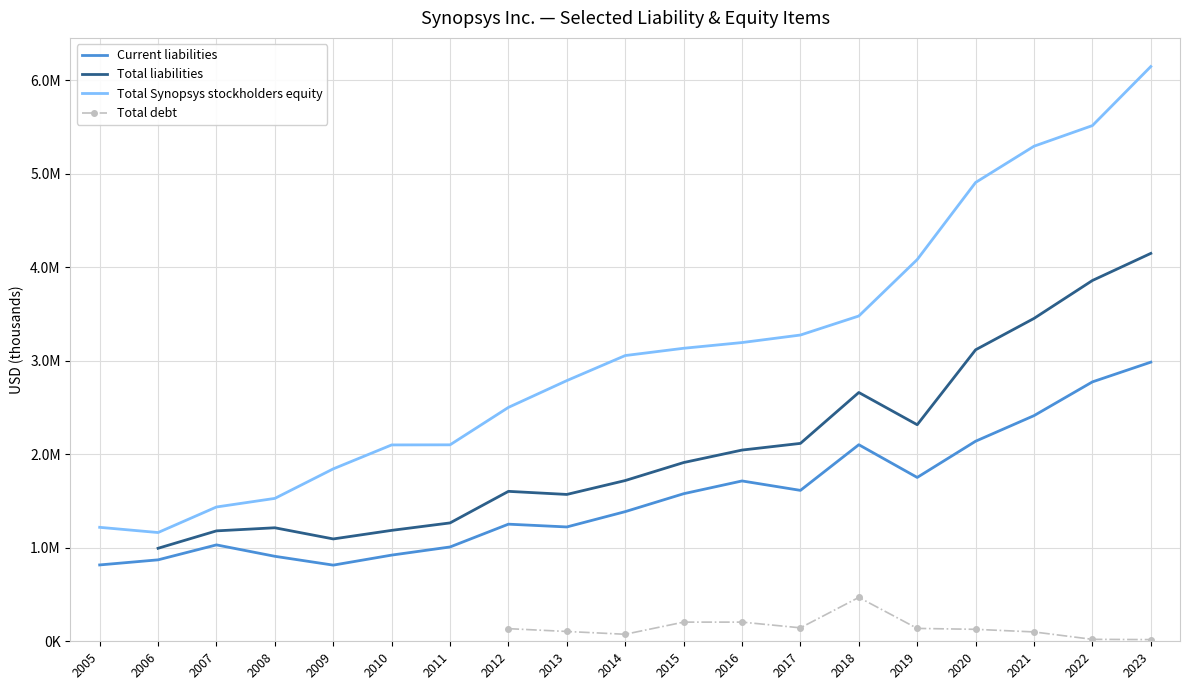

List the labels in order of Total Synopsys stockholders equity value, smallest first.

2006, 2005, 2007, 2008, 2009, 2010, 2011, 2012, 2013, 2014, 2015, 2016, 2017, 2018, 2019, 2020, 2021, 2022, 2023